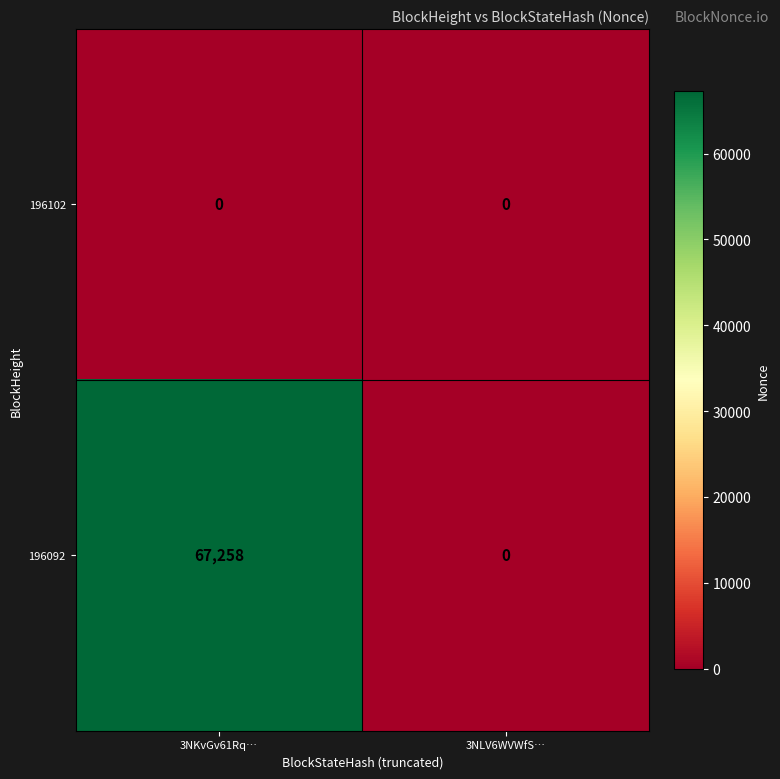

What is the spread (max minus min) of values at 3NKvGv61Rq…?

67258